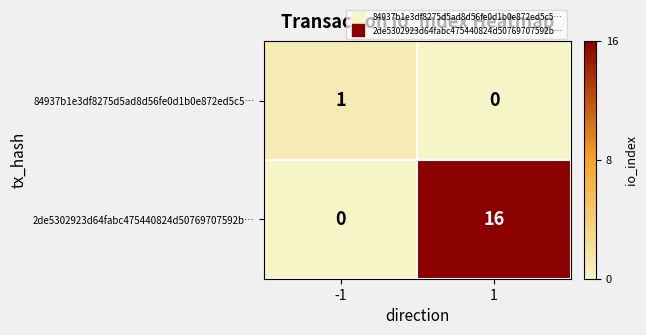

What is the difference between the maximum and minimum values in the 2de5302923d64fabc475440824d50769707592b… series?

16